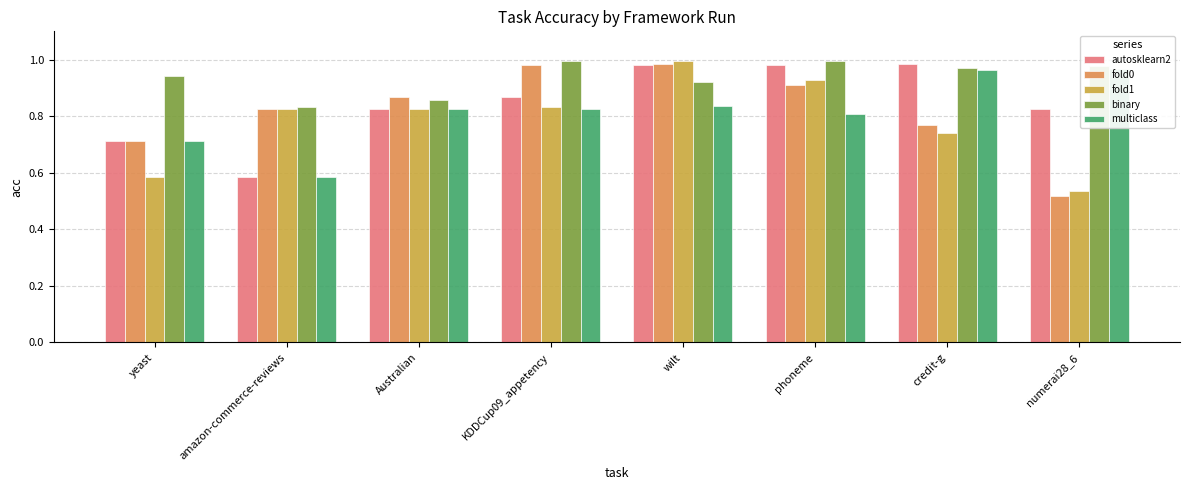

How many bars are there in each group?

5